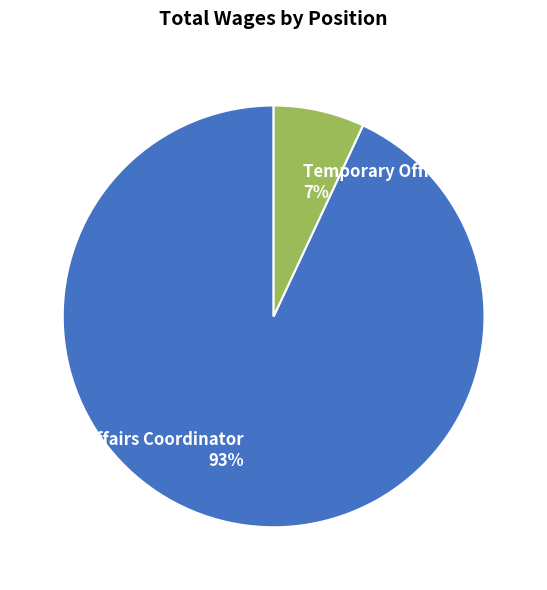

Which category has the biggest portion of the pie?

Public Affairs Coordinator